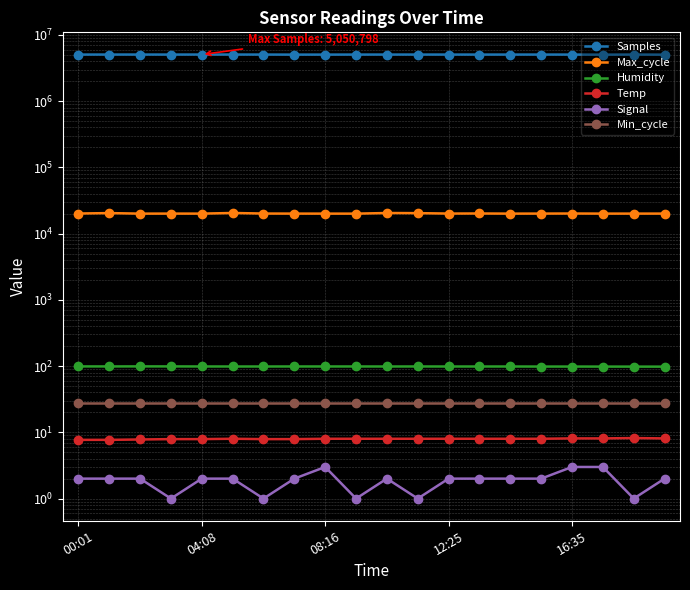

True or false: Signal and Humidity cross at least once.

False